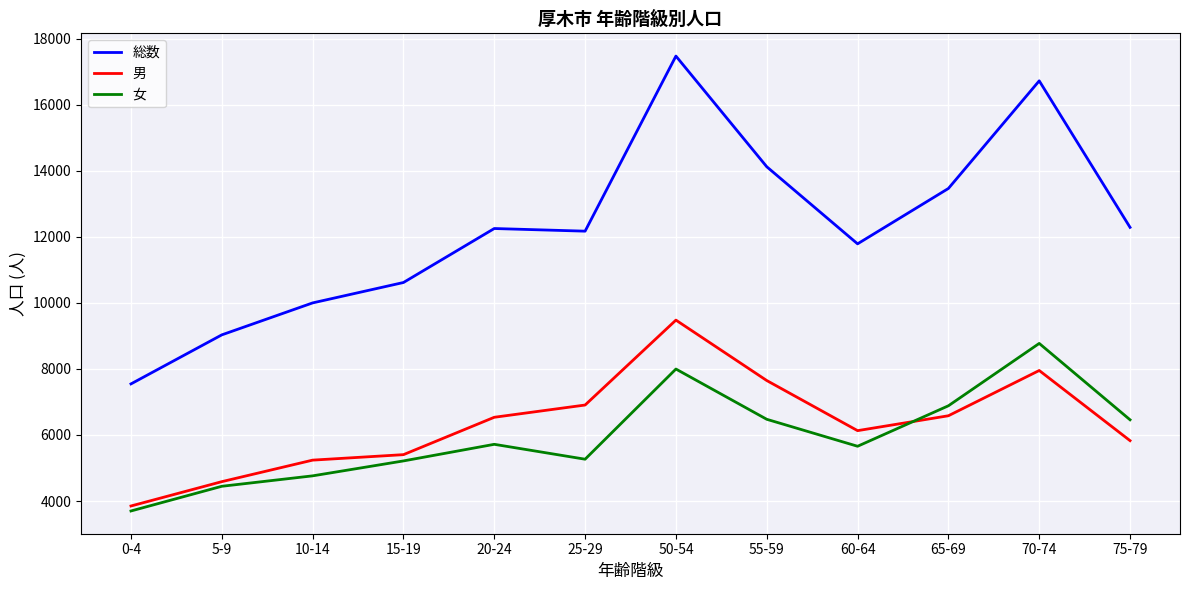

At 10-14, list the series in order from smallest to largest.

女, 男, 総数